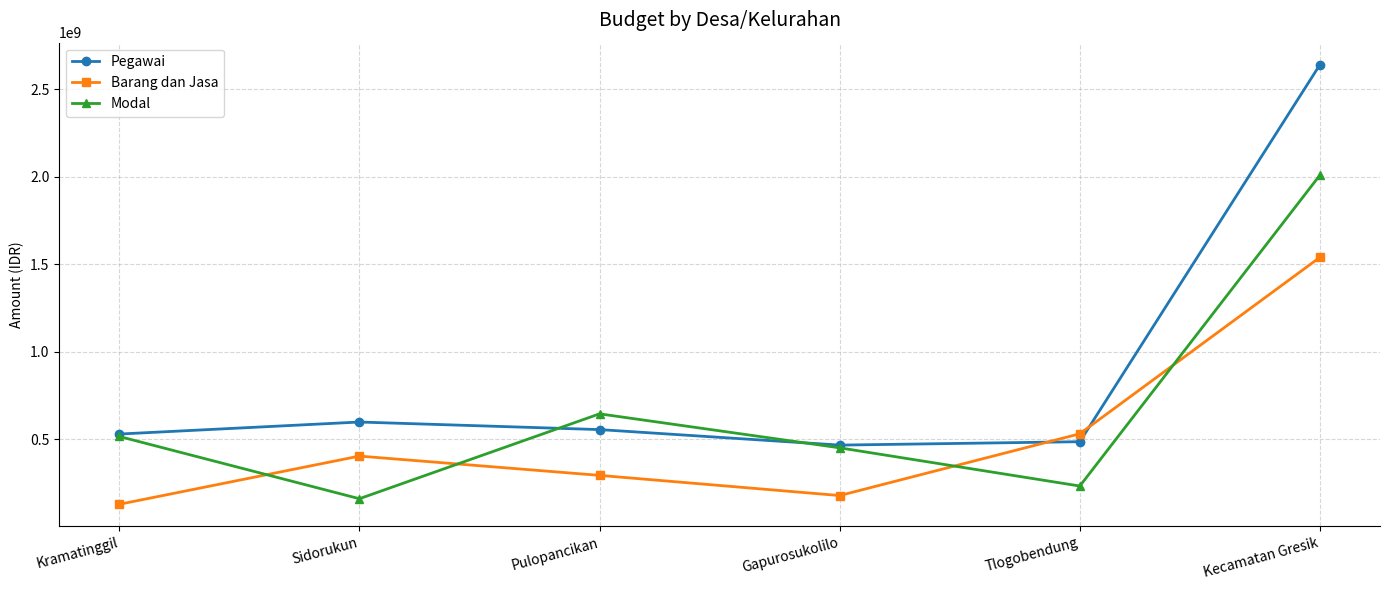

What is the spread (max minus min) of values at Gapurosukolilo?

288139488